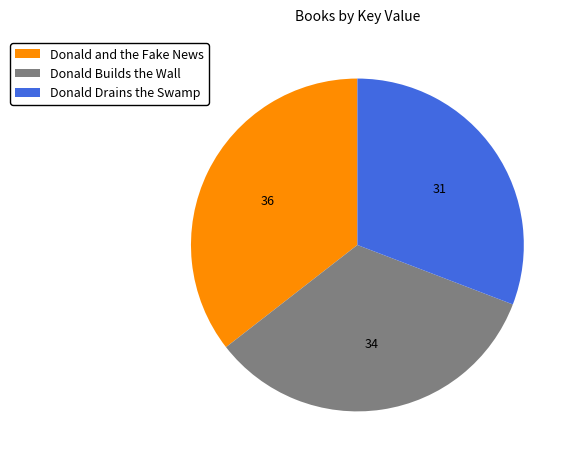

What is the ratio of the value at Donald Builds the Wall to the value at Donald and the Fake News?

0.9